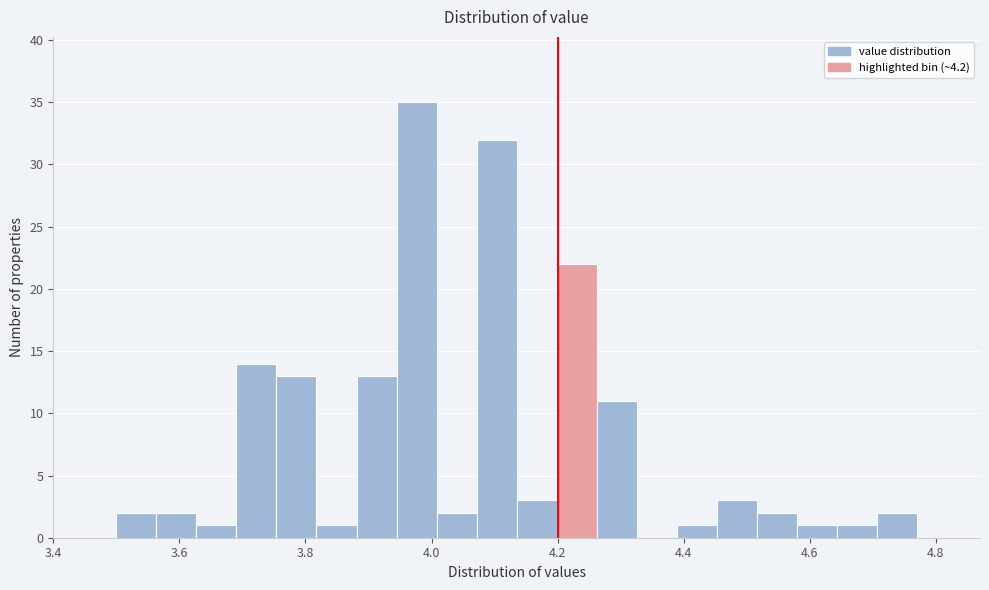

Around what value on the x-axis is the tallest bar? Give the approximate position of its centre, as read against the axis.

3.98